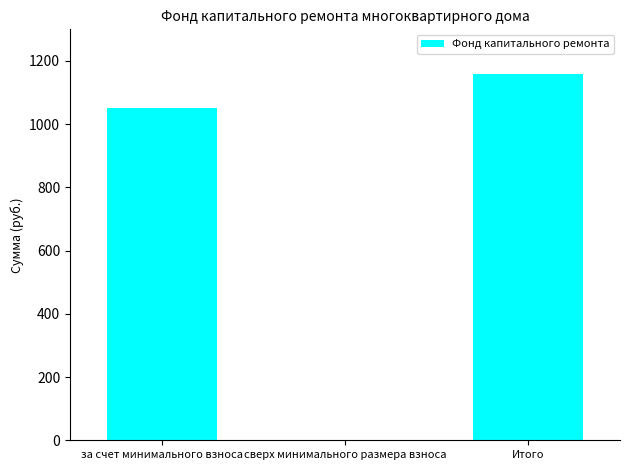

What is the change in value from за счет минимального взноса to сверх минимального размера взноса?

-1049.7